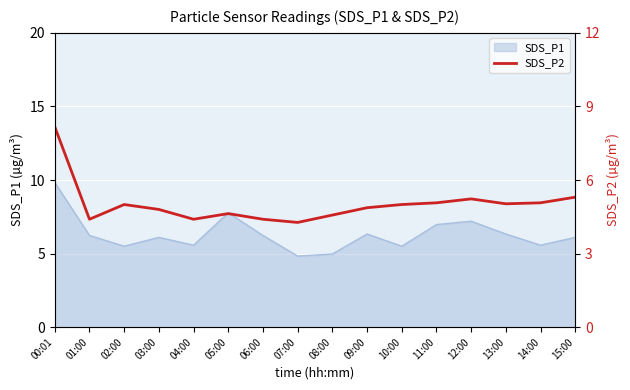

What is the label of the 14th point from the right?

02:00